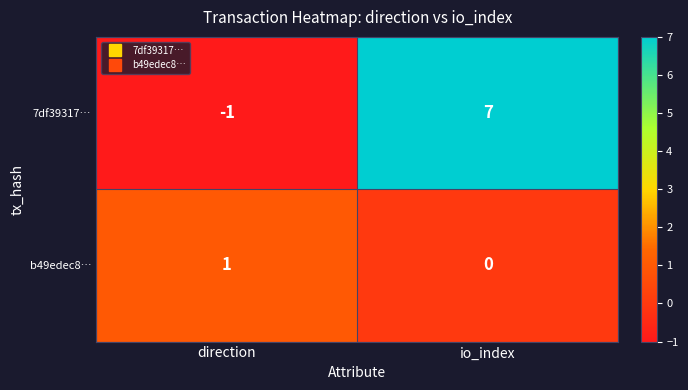

What is the total value across all series at io_index?

7